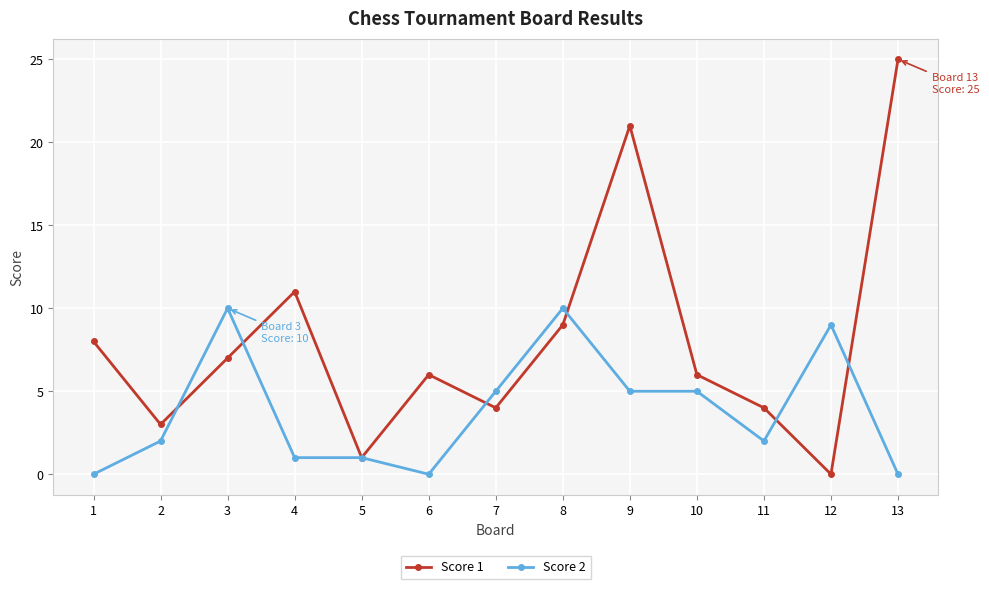

What is the sum of all Score 2 values?

50